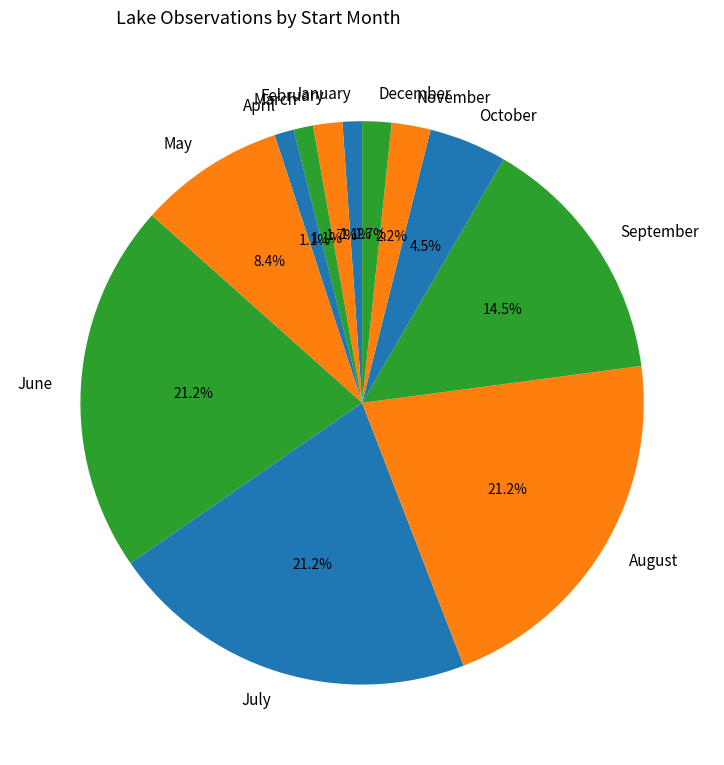

How much of the chart is everything except October?

95.5%